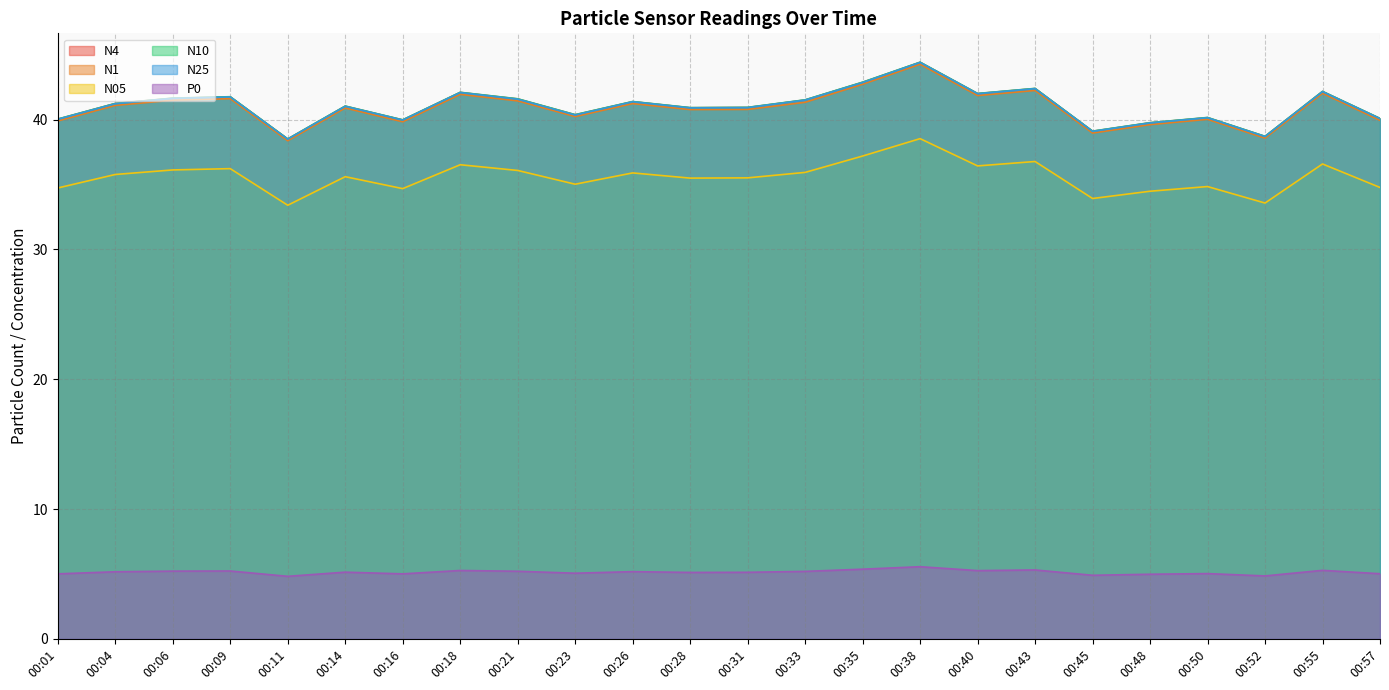

What is the greatest value displayed?

44.4